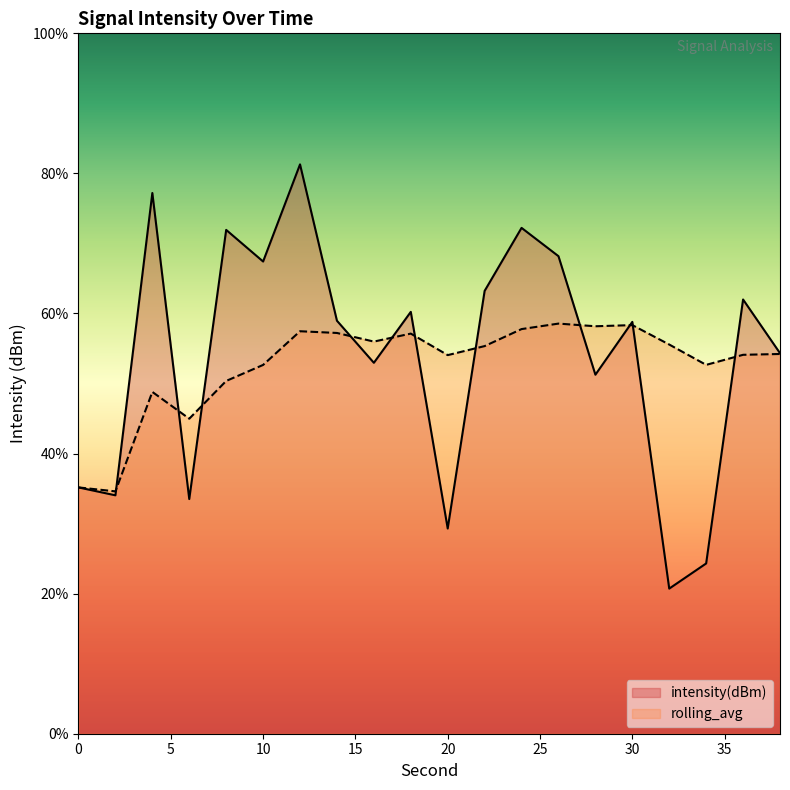

Rank the categories by intensity(dBm) value from highest to lowest.

12, 4, 24, 8, 26, 10, 22, 36, 18, 14, 30, 38, 16, 28, 0, 2, 6, 20, 34, 32